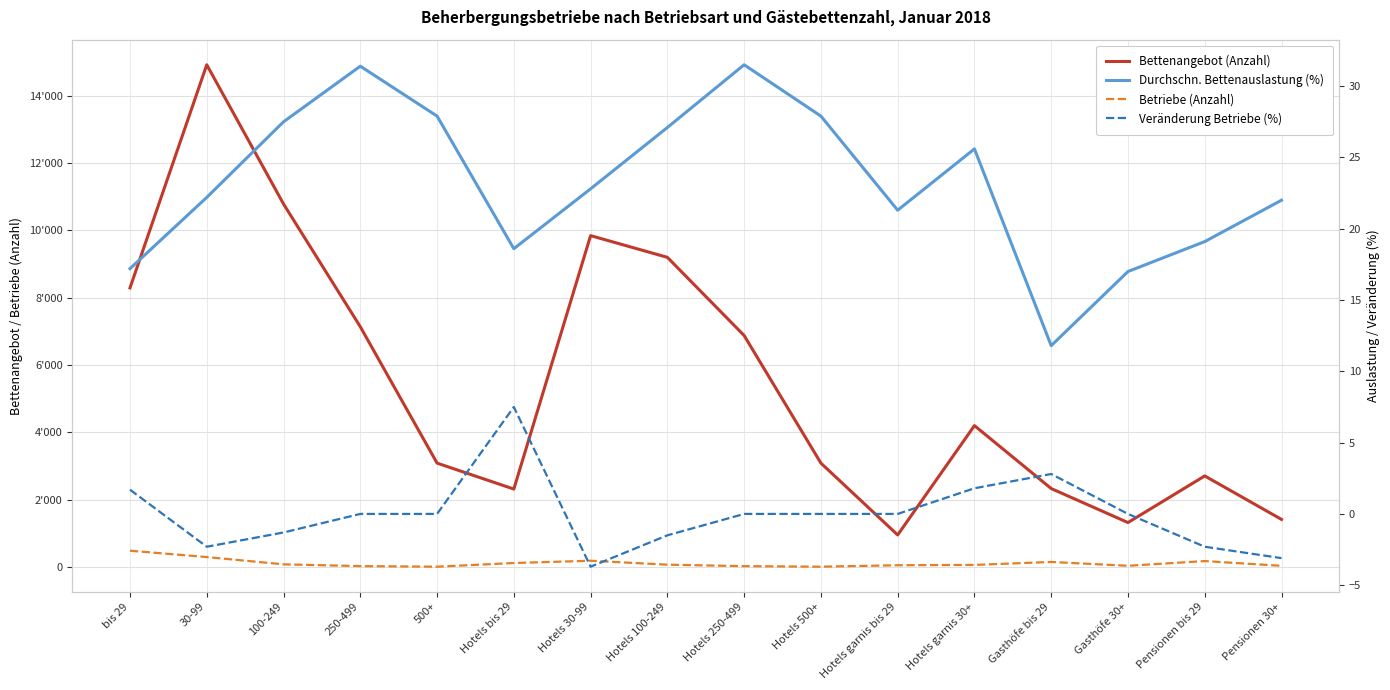

At which label does Veränderung Betriebe (%) first exceed 0?

bis 29